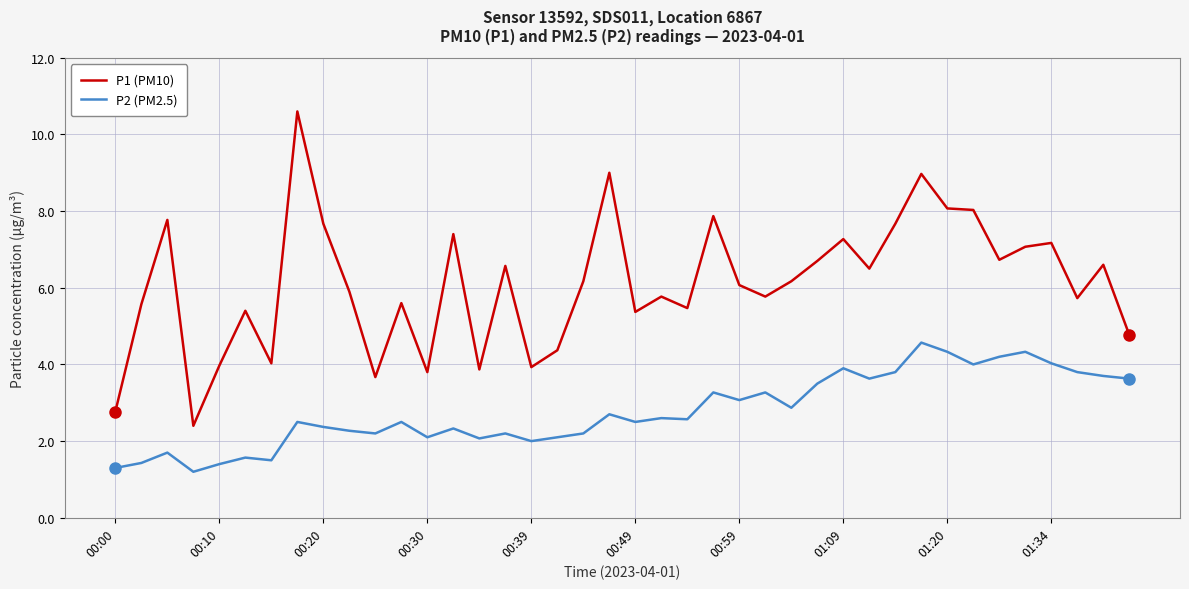

What is the smallest value displayed?

1.2